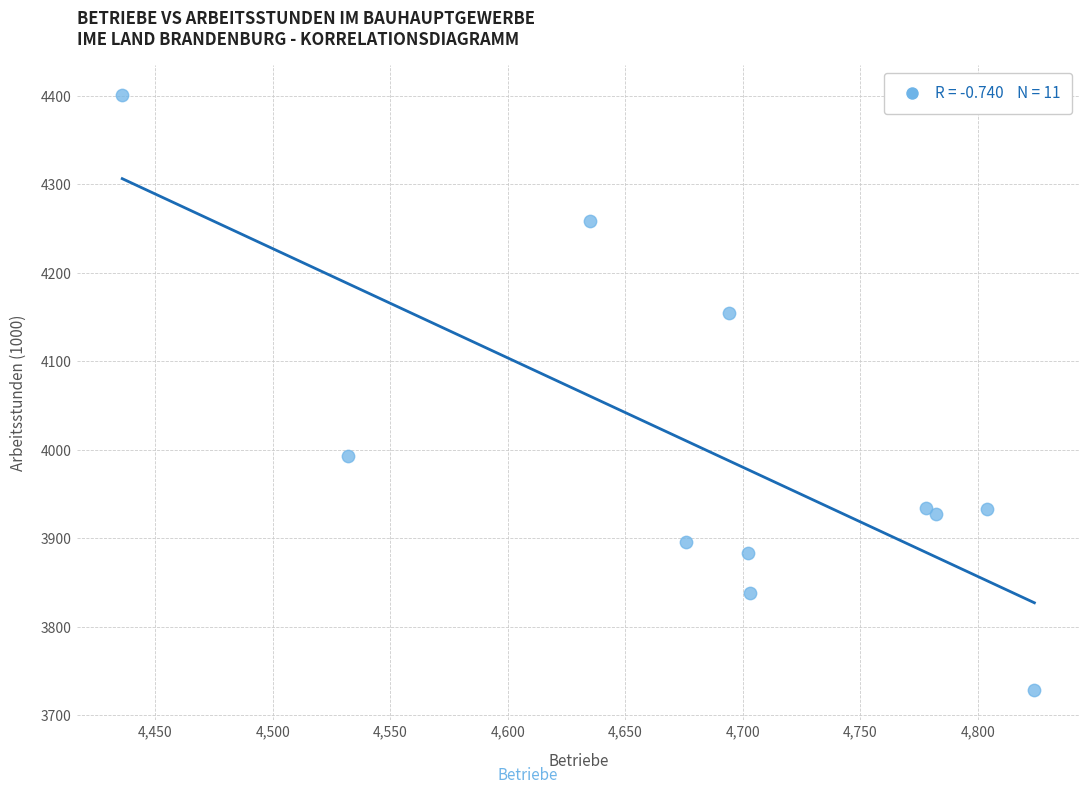

What Y value in the scatter plot is closest to 4064?

3993